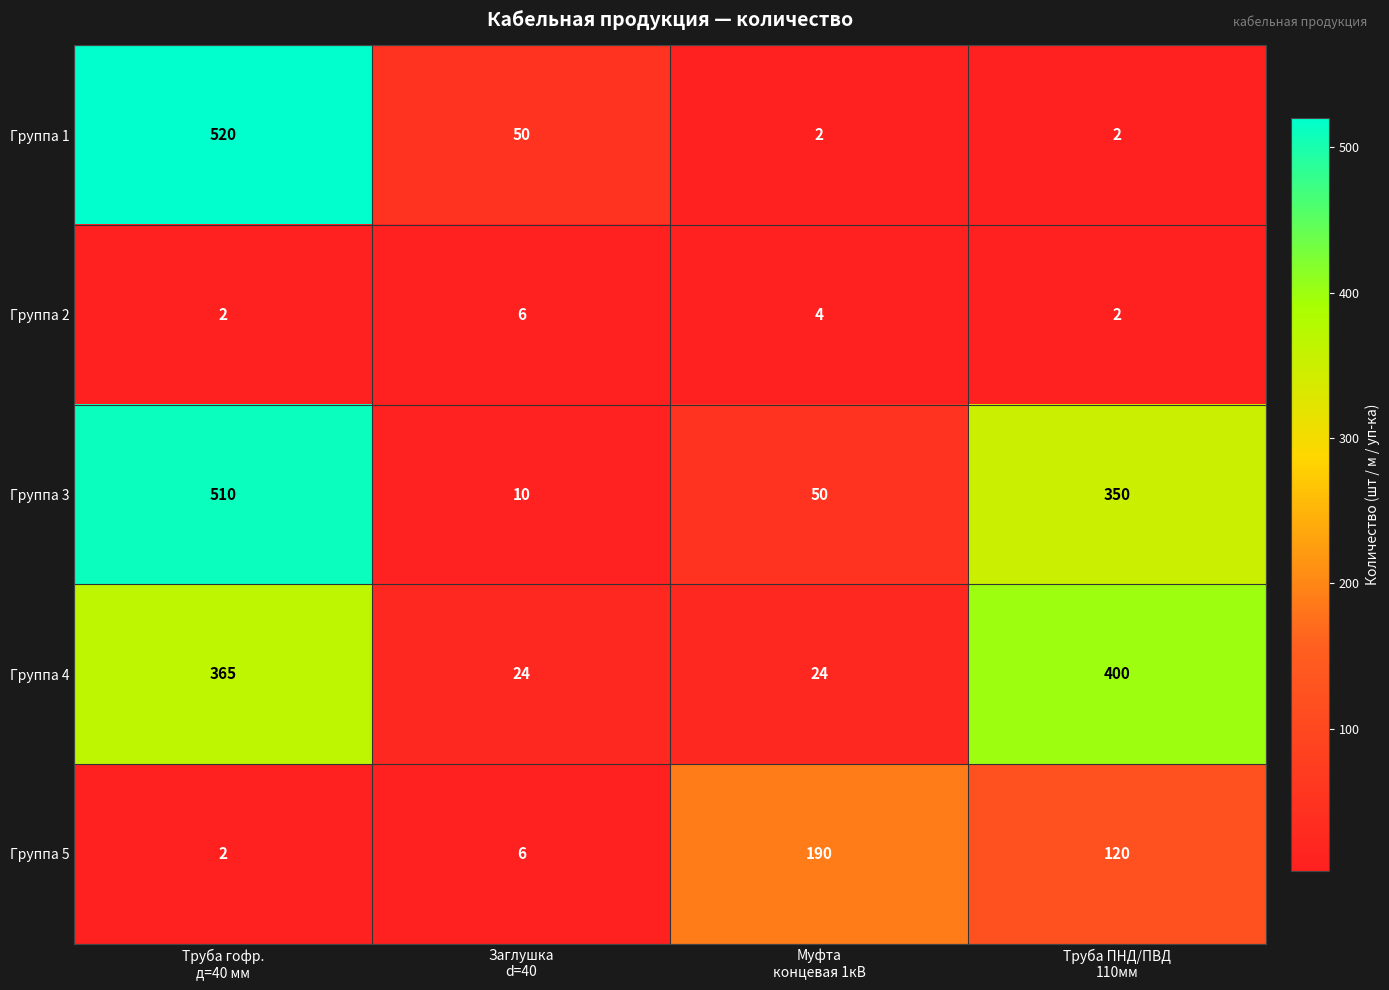

What is the greatest value displayed?

520